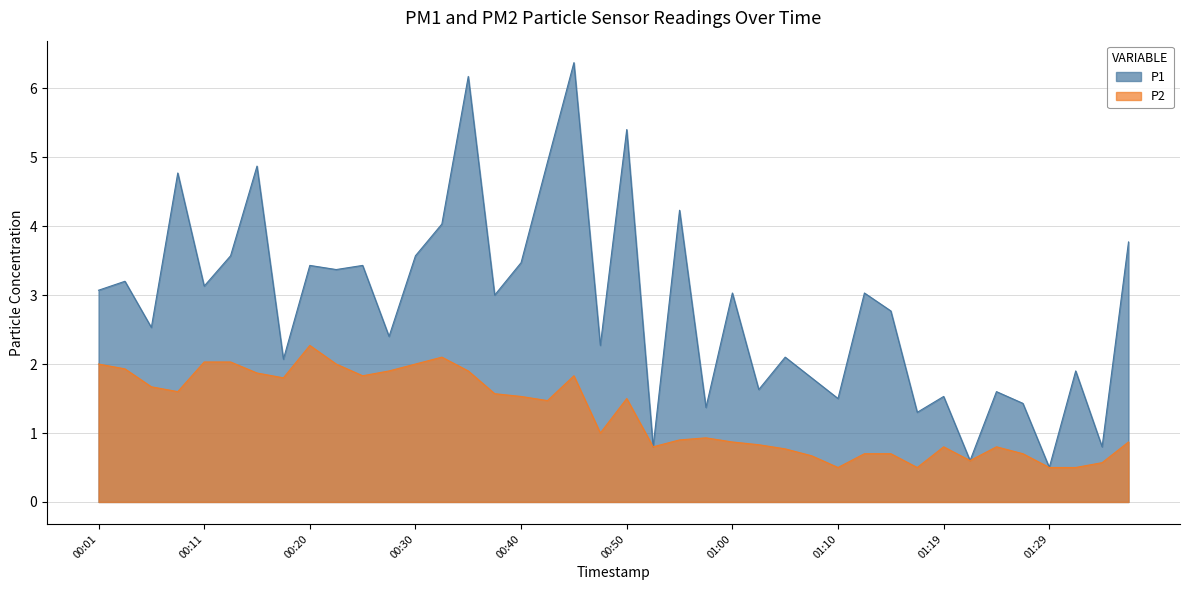

At which label is P2 closest to 1?

00:48